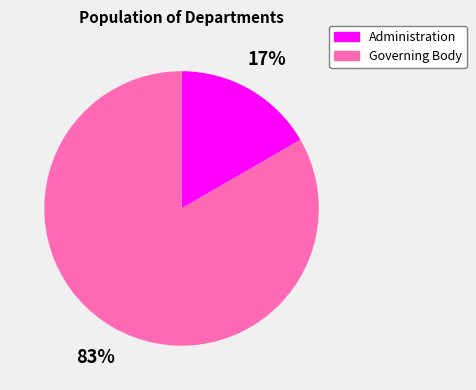

Rank the categories by value from lowest to highest.

Administration, Governing Body